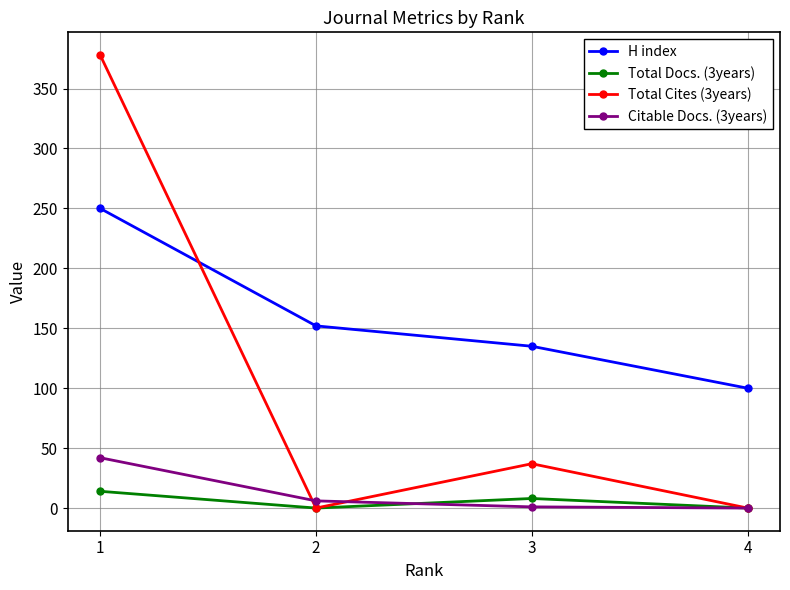

What is the difference between the Total Cites (3years) values at 3 and 4?

37